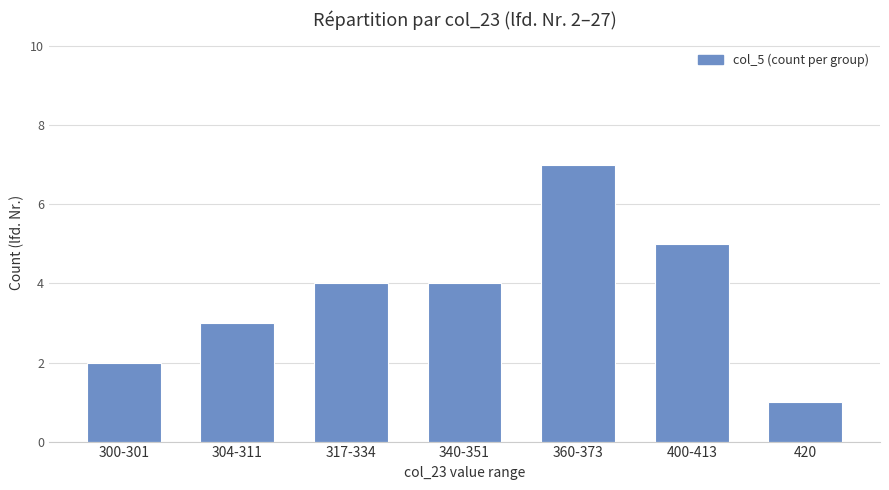

What is the difference between the maximum and minimum values?

6